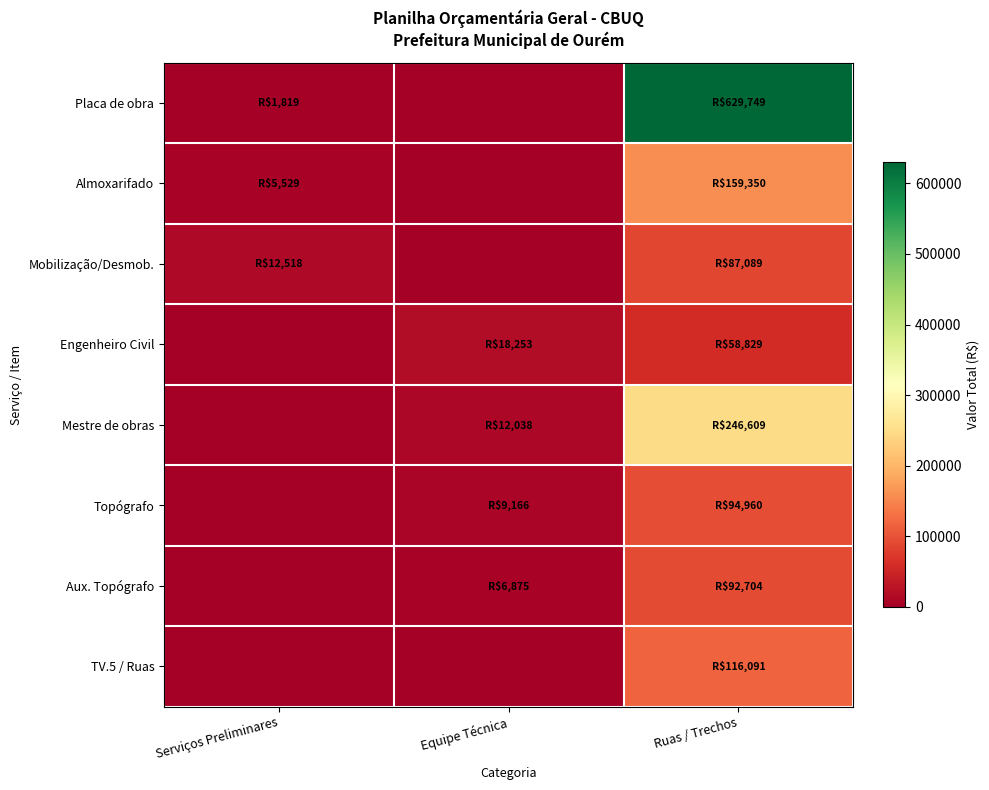

What is the total value across all series at Serviços Preliminares?

19865.1